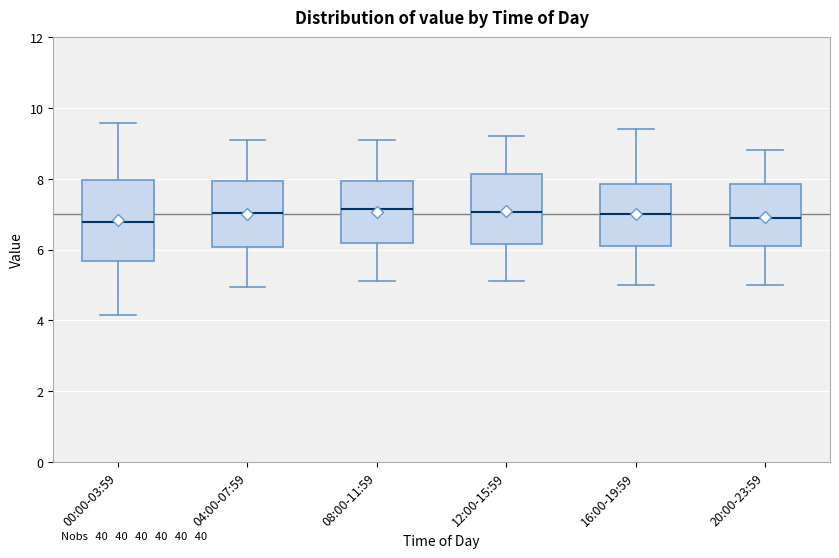

Reading left to right, read every box against the y-axis: the position of its median line, the range the box covers, and the ends of its whiskers. The values are not printed on the chart, so give them approximately, as read against the axis.

00:00-03:59: median 6.8, box 5.6 to 8.0, whiskers 4.2 to 9.6
04:00-07:59: median 7.0, box 6.0 to 8.0, whiskers 5.0 to 9.2
08:00-11:59: median 7.2, box 6.2 to 8.0, whiskers 5.2 to 9.2
12:00-15:59: median 7.0, box 6.2 to 8.2, whiskers 5.2 to 9.2
16:00-19:59: median 7.0, box 6.2 to 7.8, whiskers 5.0 to 9.4
20:00-23:59: median 7.0, box 6.2 to 7.8, whiskers 5.0 to 8.8